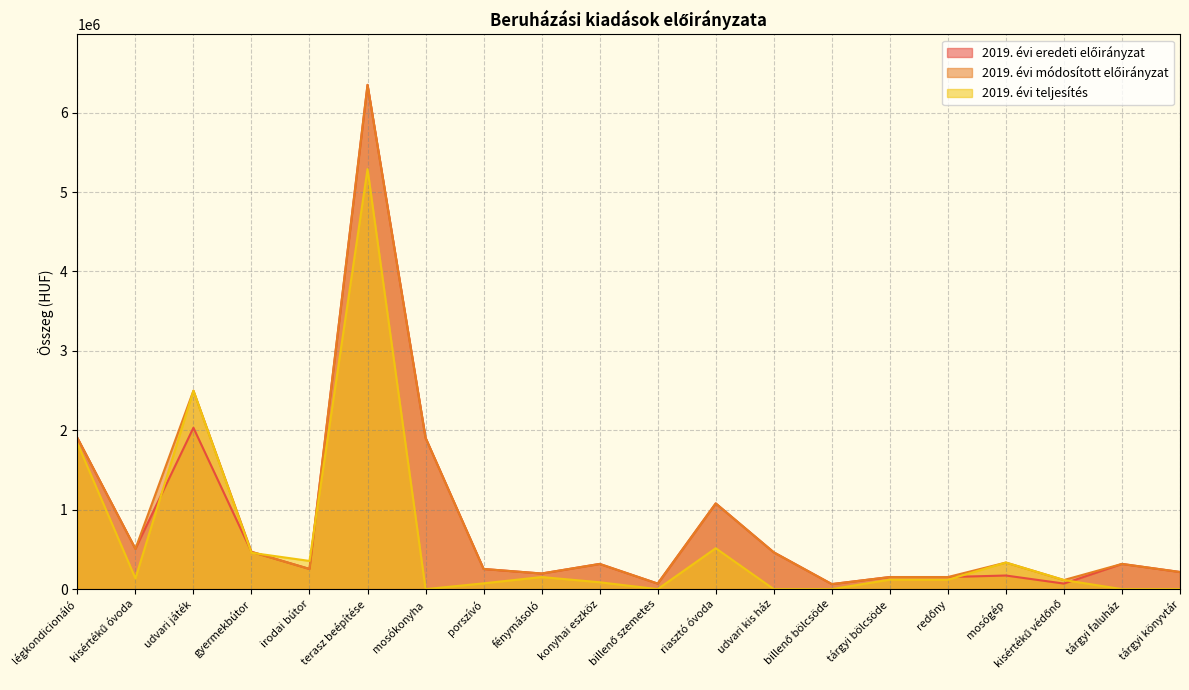

True or false: 2019. évi eredeti előirányzat and 2019. évi módosított előirányzat intersect in this chart.

False